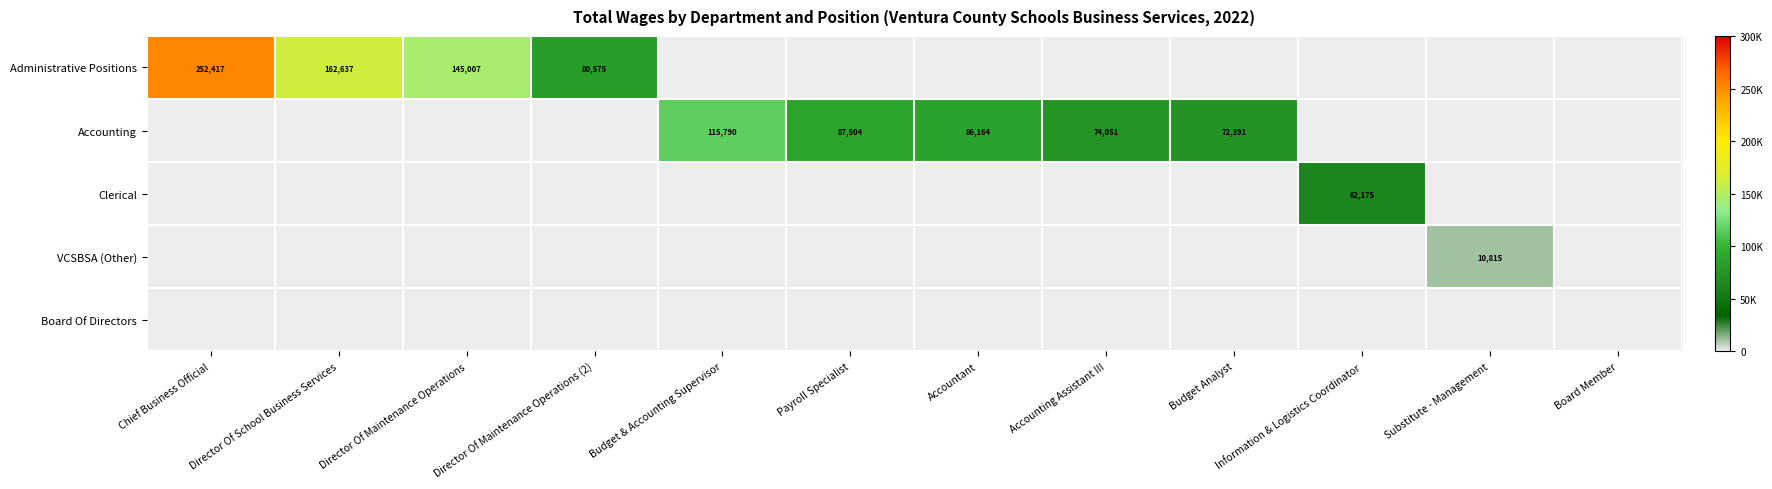

The value of Accounting at Budget & Accounting Supervisor is 115790. True or false?

True